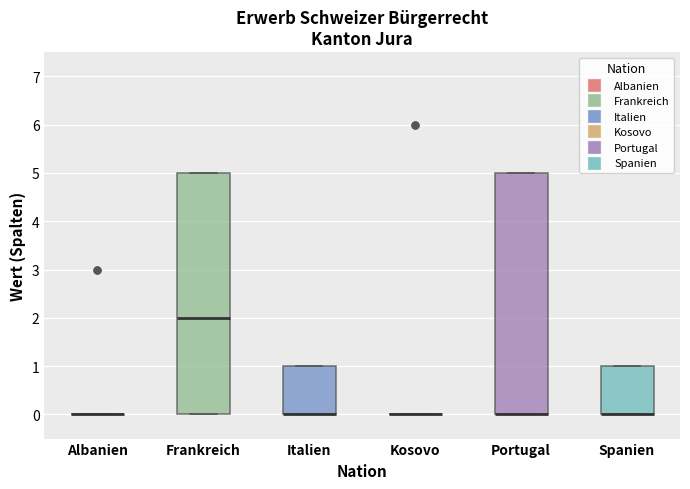

Where is the lower edge of the box for Spanien on the y-axis? The values are not printed on the chart, so give them approximately, as read against the axis.

0